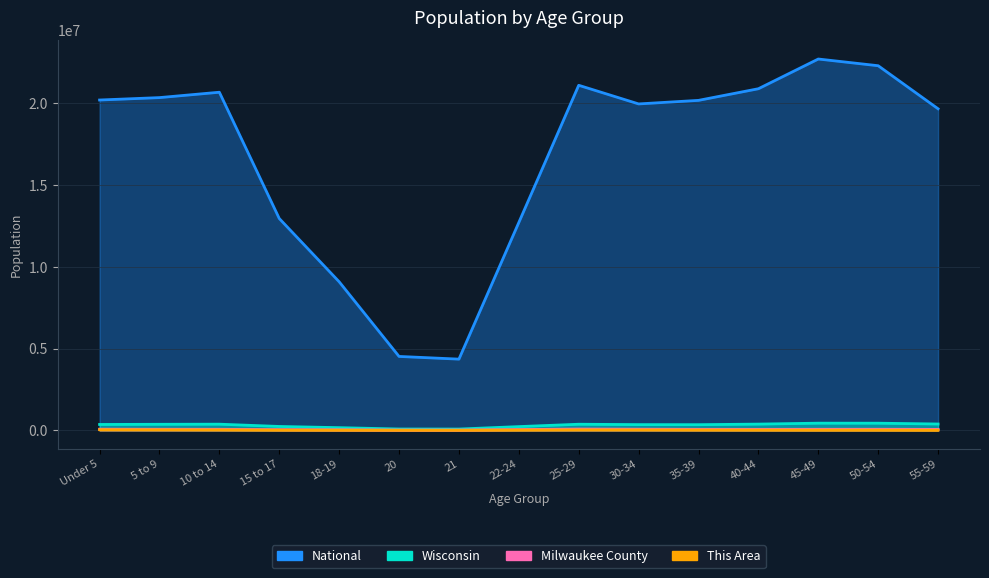

How many series are shown in this chart?

4